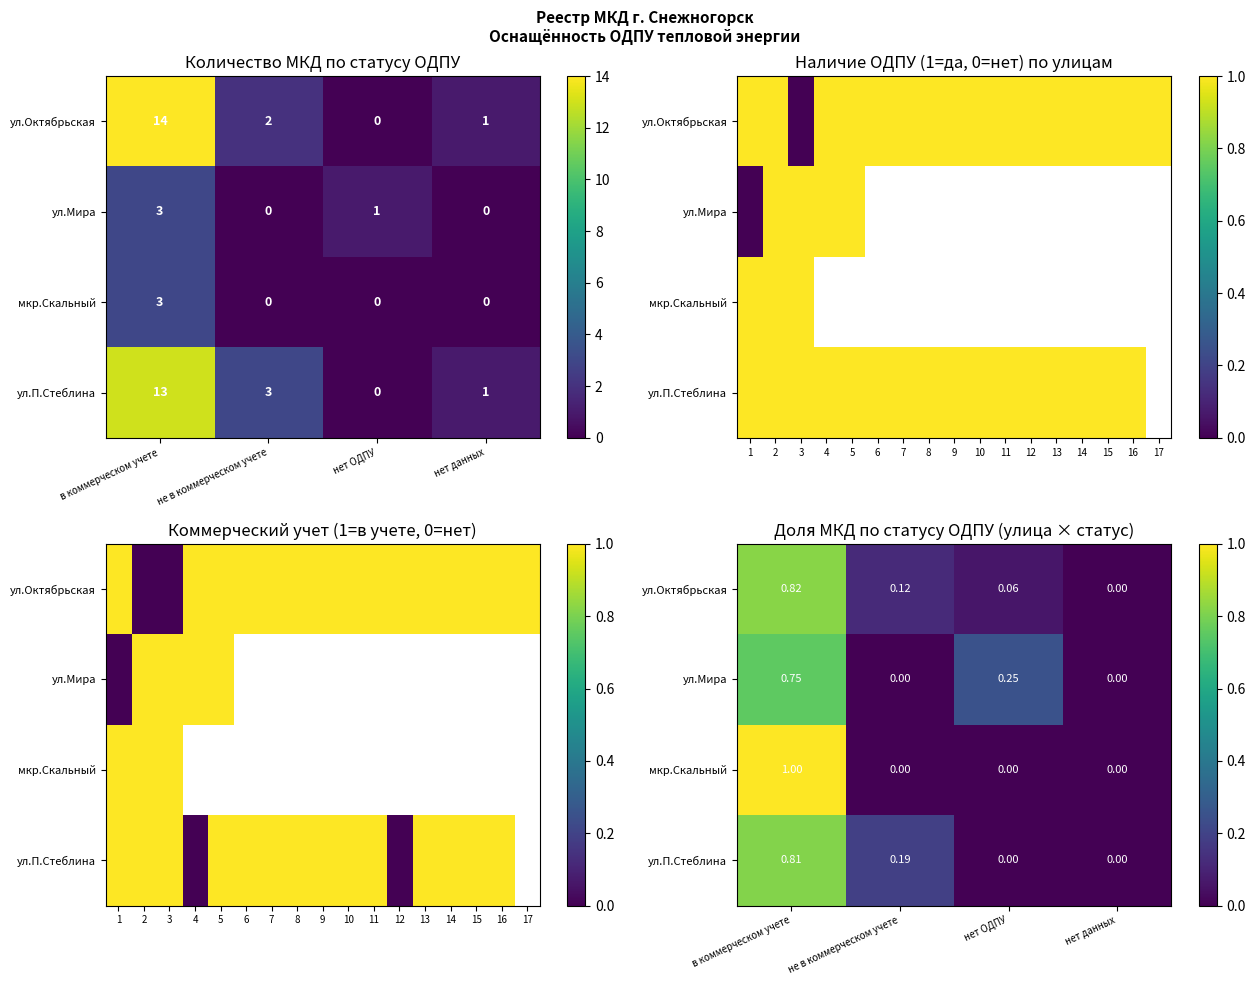

Rank the series by their maximum value, from highest to lowest.

мкр.Скальный, ул.Октябрьская, ул.П.Стеблина, ул.Мира